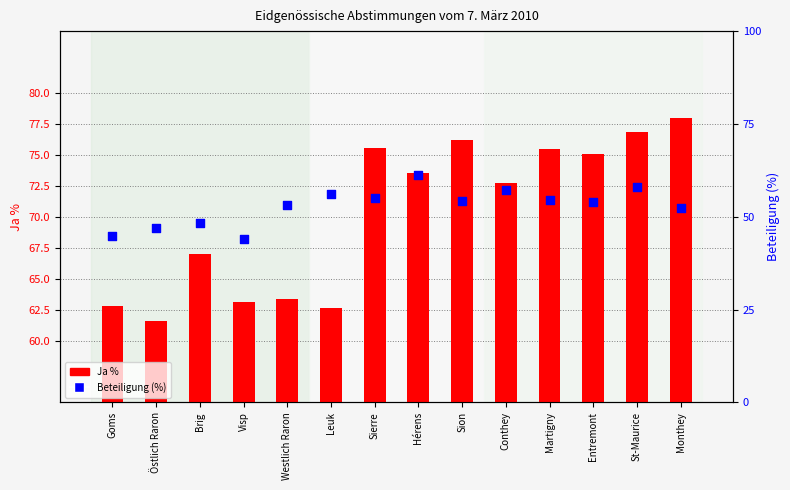

What are all the series names shown in the legend?

Ja %, Beteiligung (%)